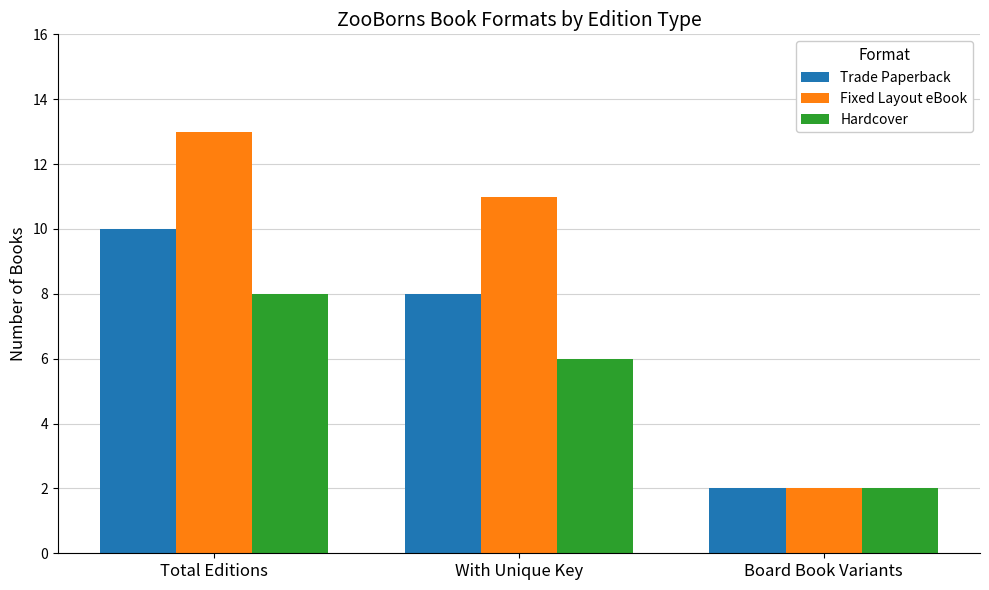

Which category has the lowest value in the Fixed Layout eBook series?

Board Book Variants